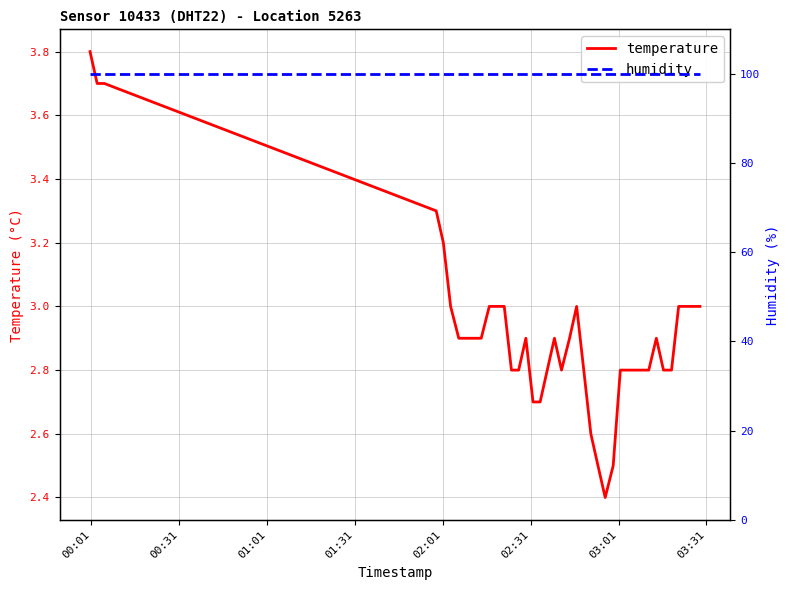

What is the maximum value for temperature?

3.8